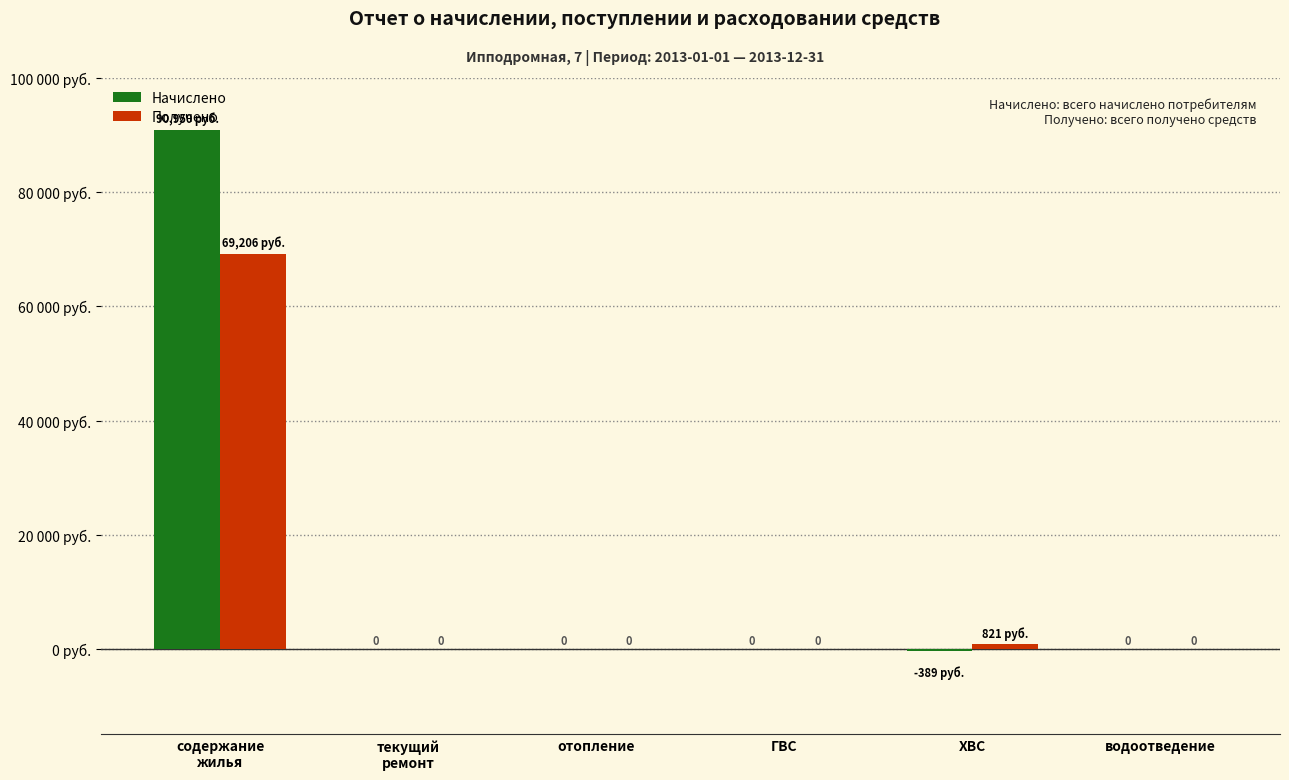

Reading left to right, what are all the values shown in this chart?

Начислено: 90949.8	0.0	0.0	0.0	-388.7	0.0
Получено: 69205.7	0.0	0.0	0.0	821.4	0.0